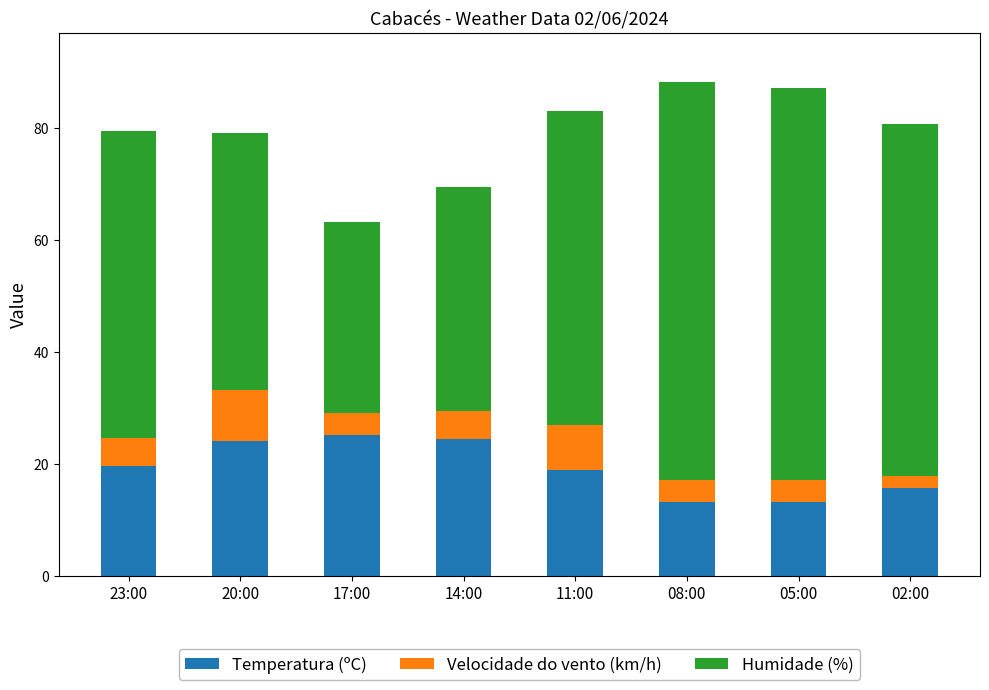

What is the sum of all Temperatura (ºC) values?

154.7